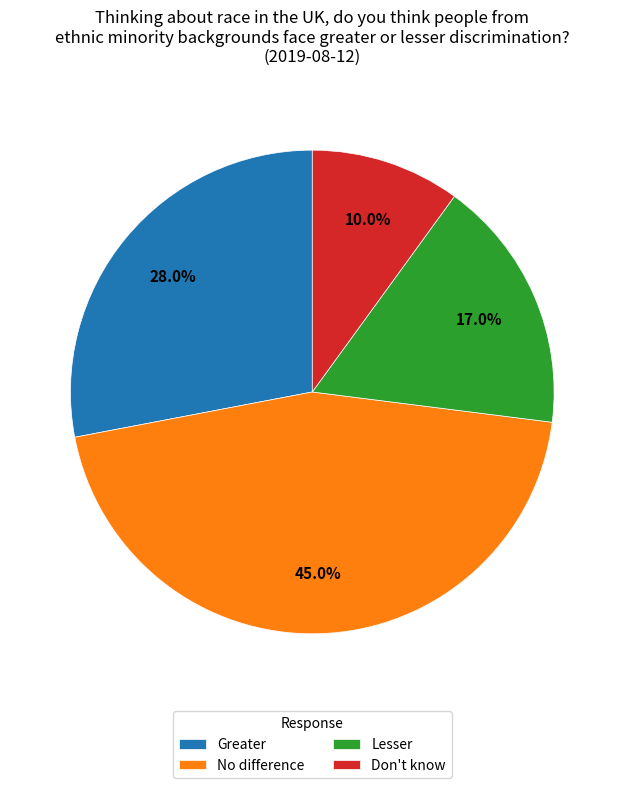

Is it true that Don't know is 10% of the pie?

True